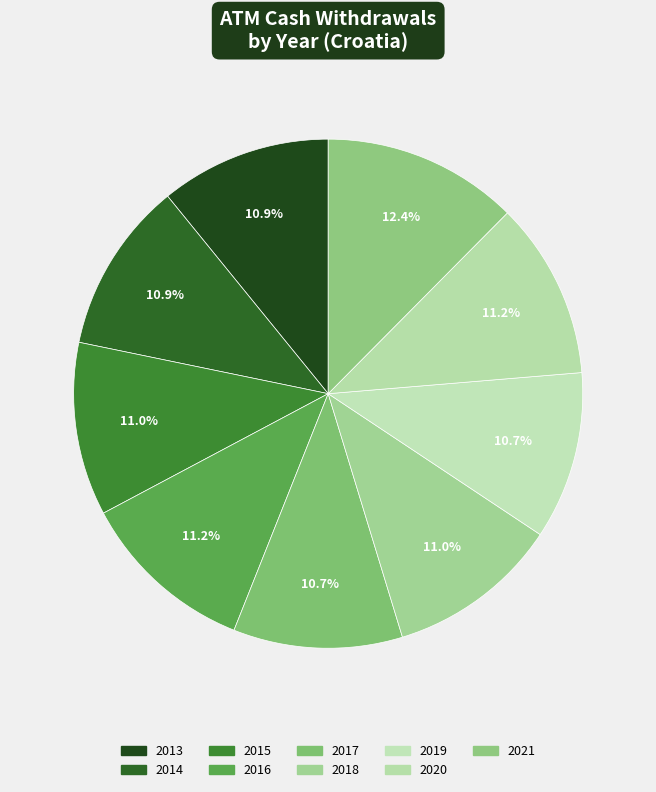

To the nearest percent, what is the combined percentage of 2014 and 2016?

22%